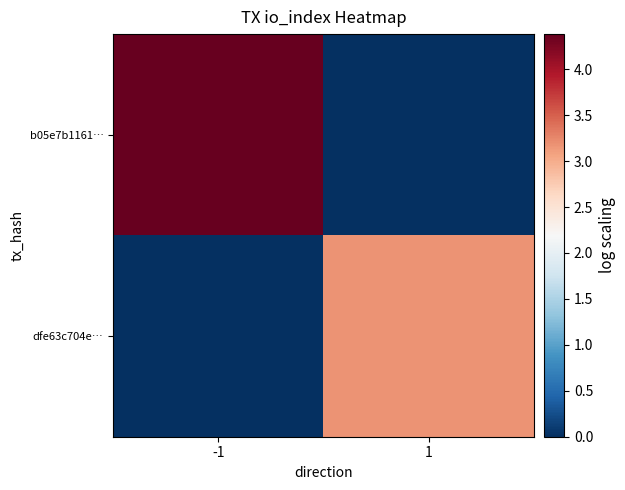

Which series has the largest range (max minus min)?

b05e7b1161…